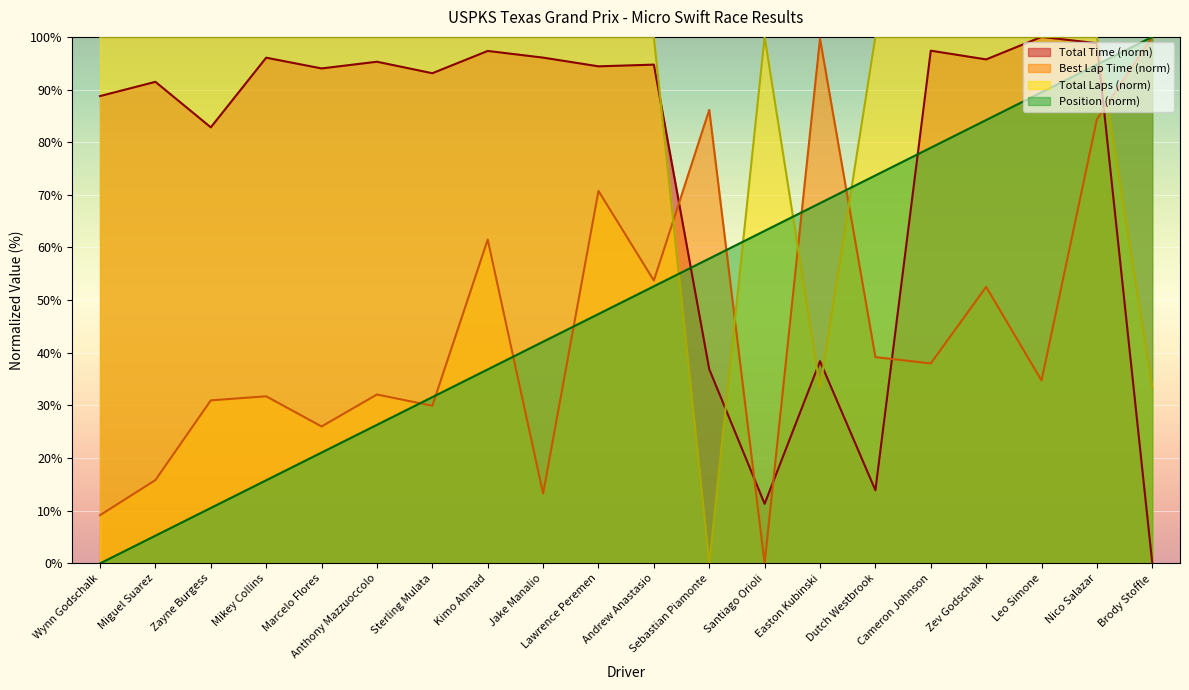

How many series are shown in this chart?

4